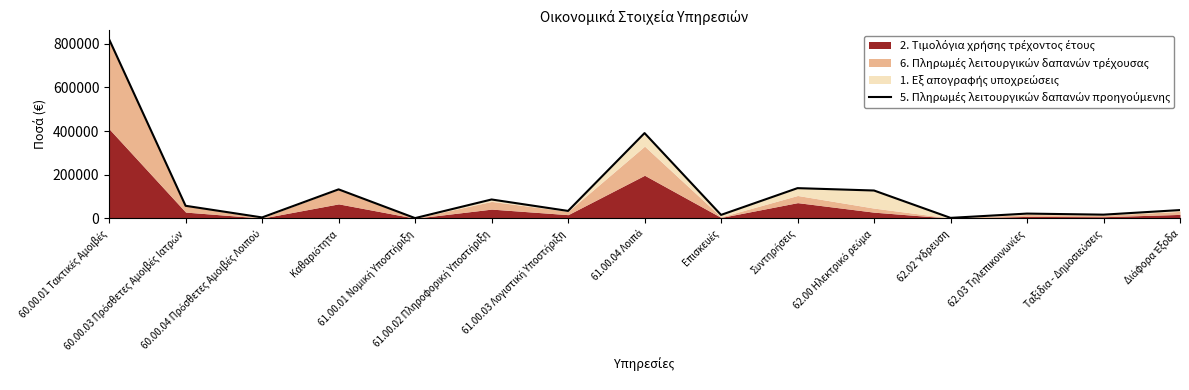

What is the average value?

126020.3